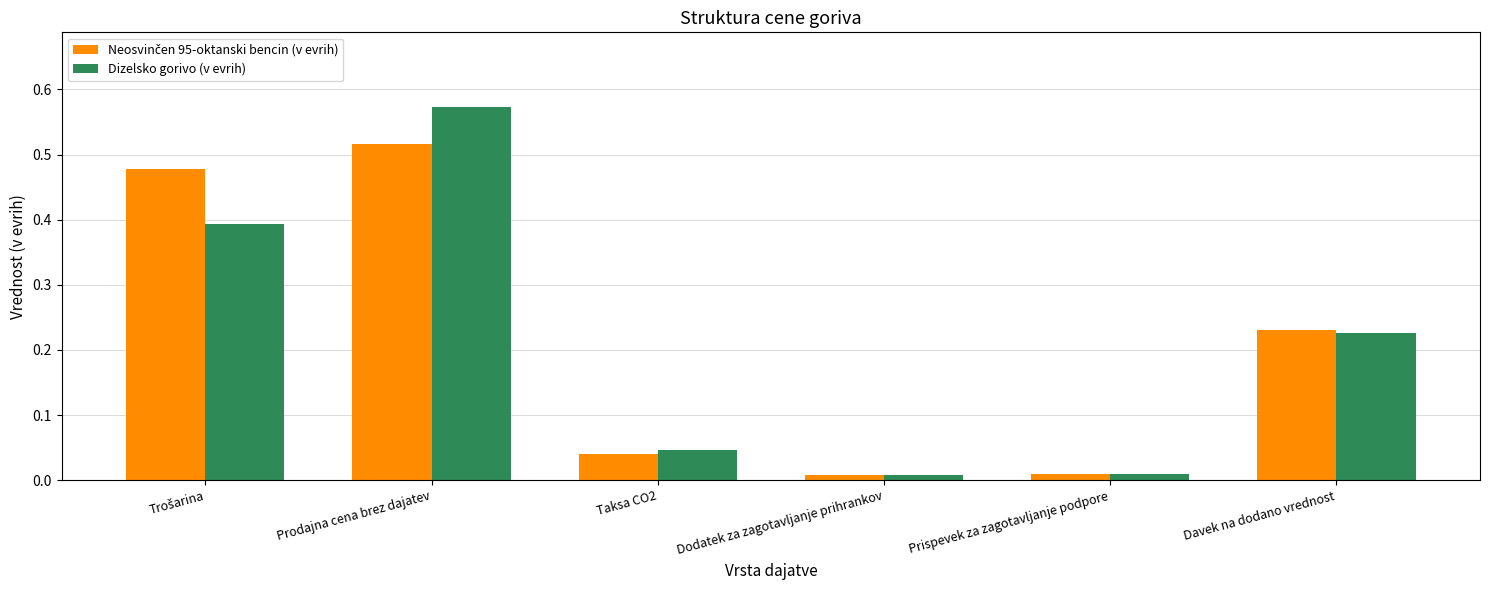

The Dizelsko gorivo (v evrih) series shows 1.0 at Prodajna cena brez dajatev. True or false?

False